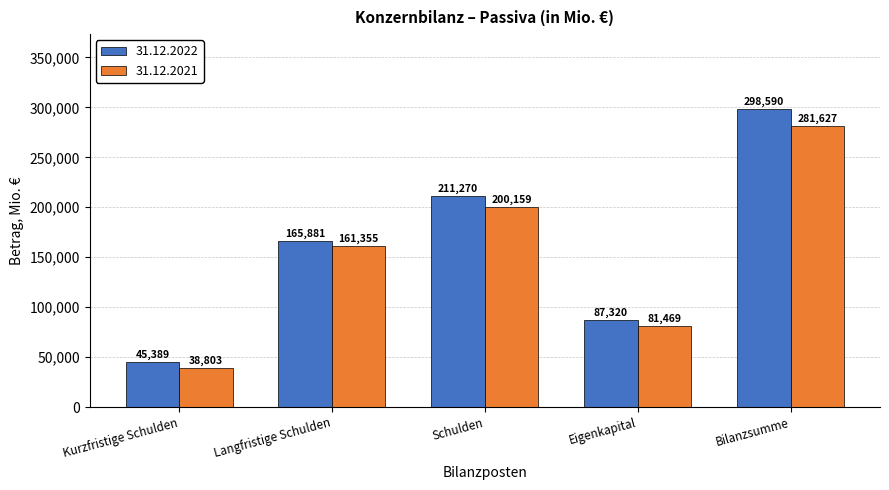

What is the label of the 5th bar from the left?

Bilanzsumme